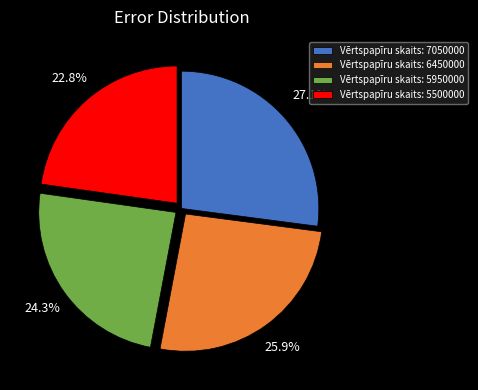

How many segments does this pie chart have?

4